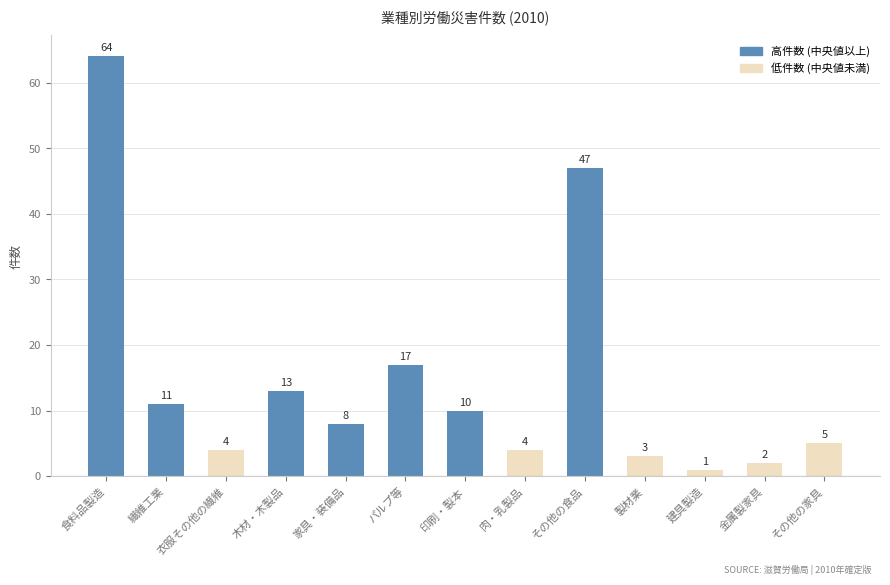

Where is the data nearest to the value 32?

パルプ等